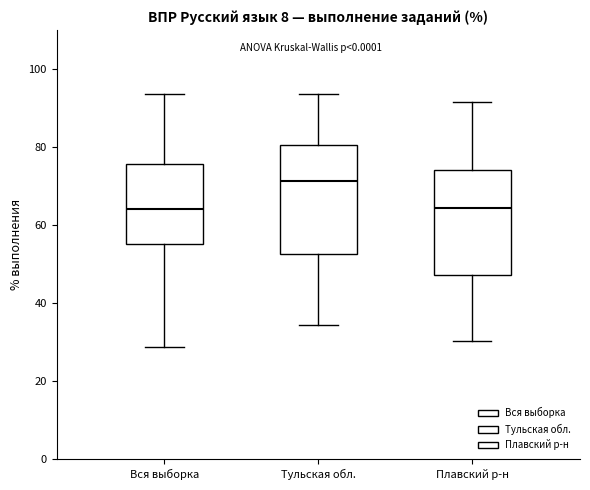

Reading left to right, read every box against the y-axis: the position of its median line, the range the box covers, and the ends of its whiskers. The values are not printed on the chart, so give them approximately, as read against the axis.

Вся выборка: median 64, box 56 to 76, whiskers 28 to 94
Тульская обл.: median 72, box 52 to 80, whiskers 34 to 94
Плавский р-н: median 64, box 48 to 74, whiskers 30 to 92